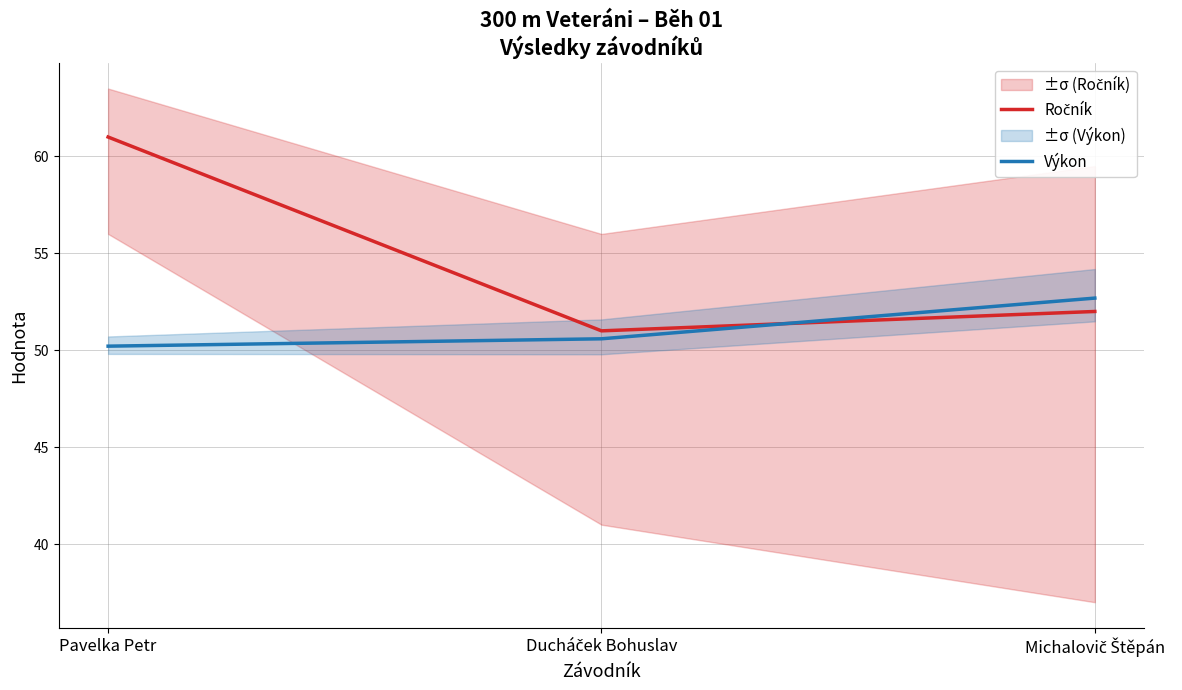

Rank the series by their average value, from highest to lowest.

Ročník, Výkon